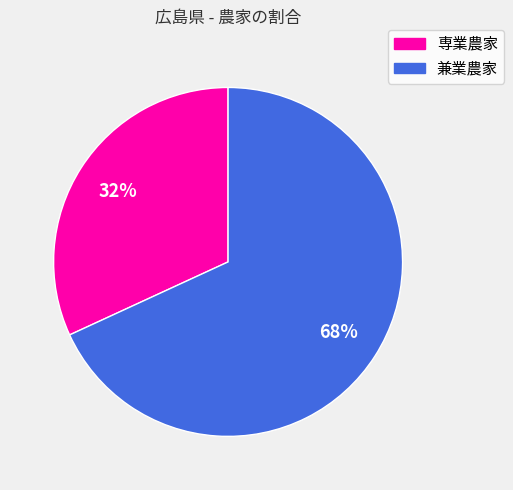

Is it true that 兼業農家 is 68% of the pie?

True